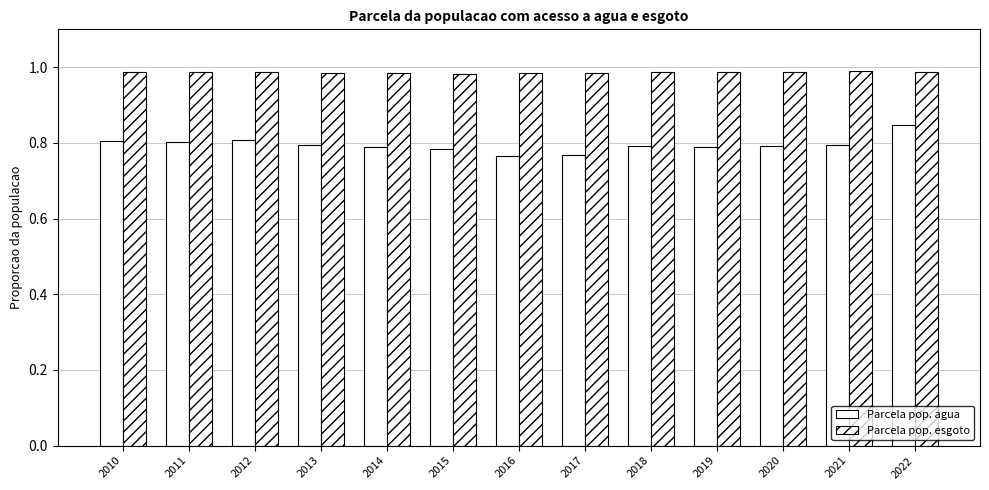

How many data points does each series have?

13